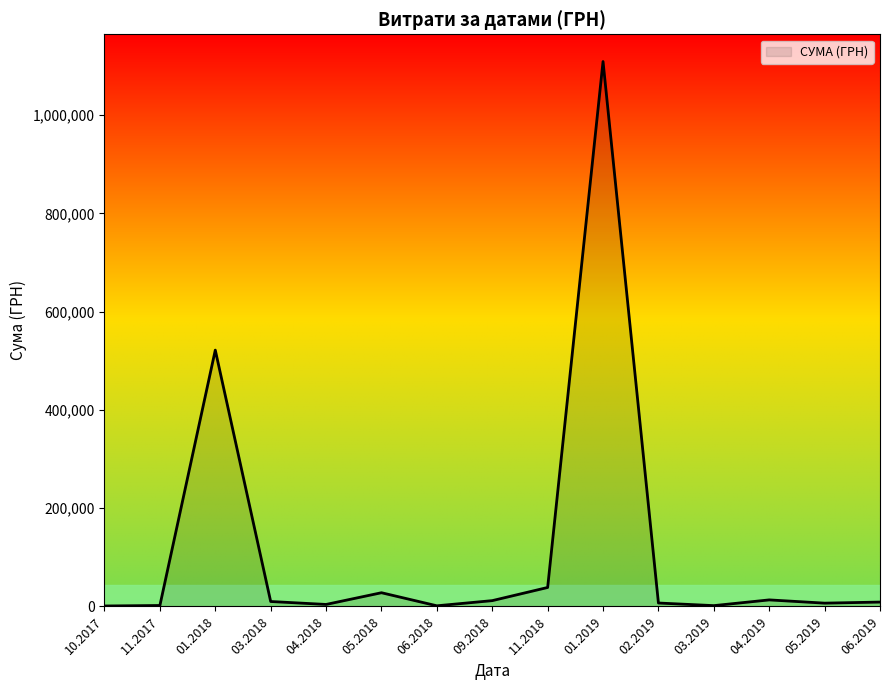

Does the chart display data point markers on the line(s)?

No